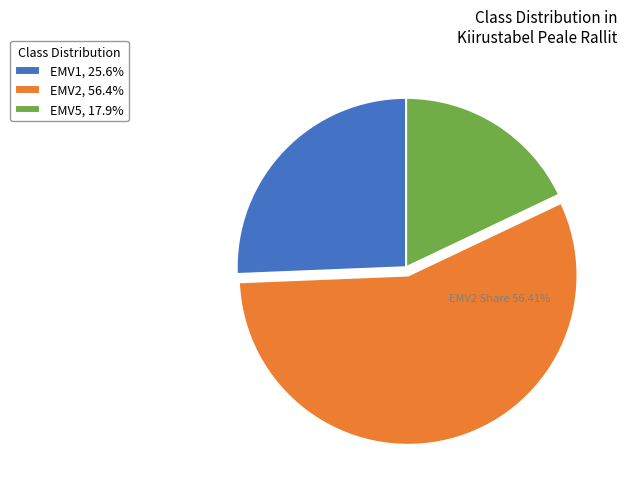

How many slices are in this pie chart?

3